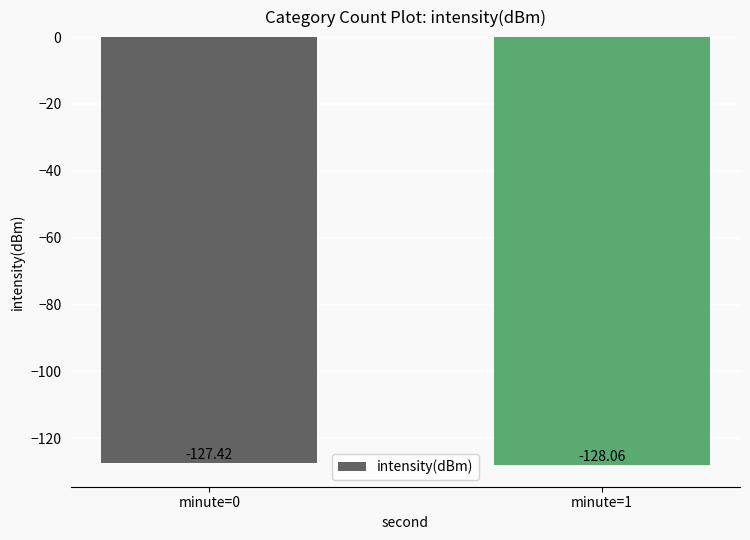

How many data points does each series have?

2